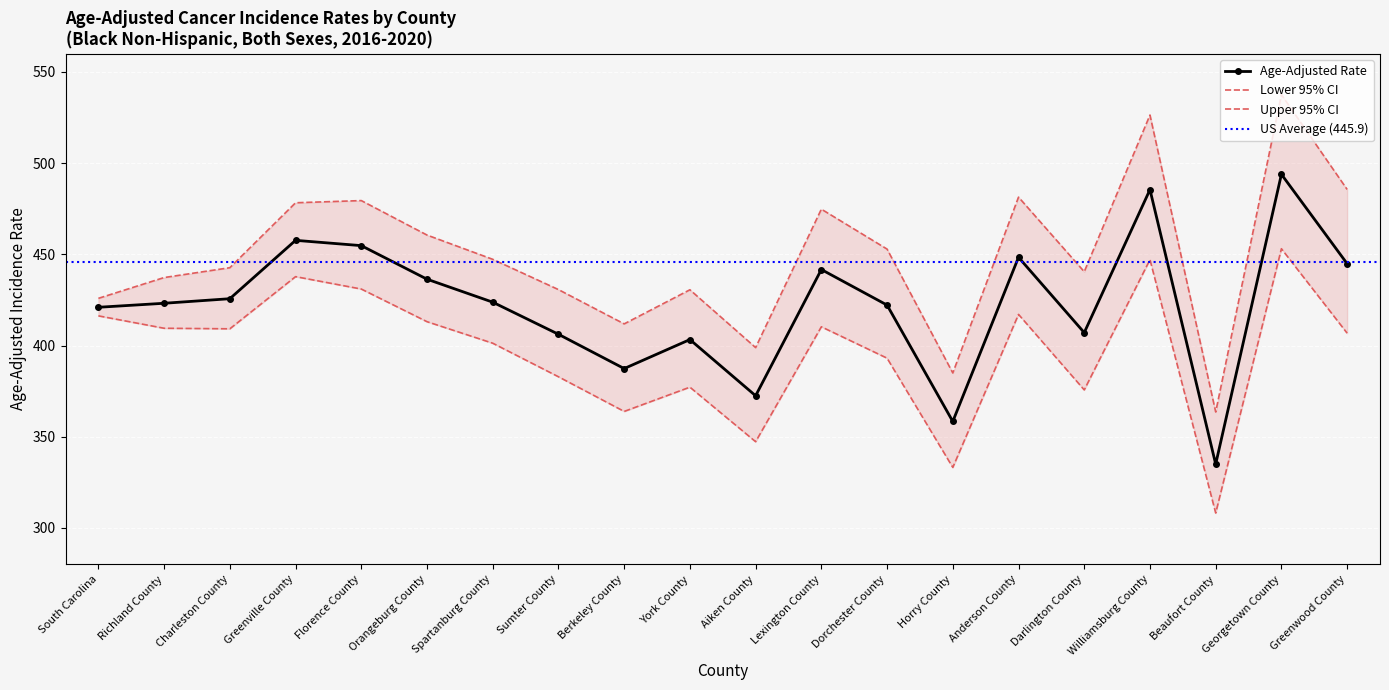

Reading left to right, extract all data points from this chart.

Age-Adjusted Rate: 421.0	423.2	425.7	457.7	454.8	436.4	423.8	406.2	387.4	403.3	372.5	441.7	422.2	358.4	448.4	407.1	485.5	335.0	493.9	444.9
Lower 95% CI: 416.3	409.5	409.2	437.8	431.0	413.1	401.3	382.9	363.9	377.2	347.3	410.3	393.1	333.2	417.1	375.7	447.1	308.2	453.1	406.8
Upper 95% CI: 425.9	437.3	442.7	478.3	479.5	460.6	447.3	430.7	411.9	430.6	398.9	474.8	452.9	385.0	481.4	440.5	526.4	363.6	537.6	485.6